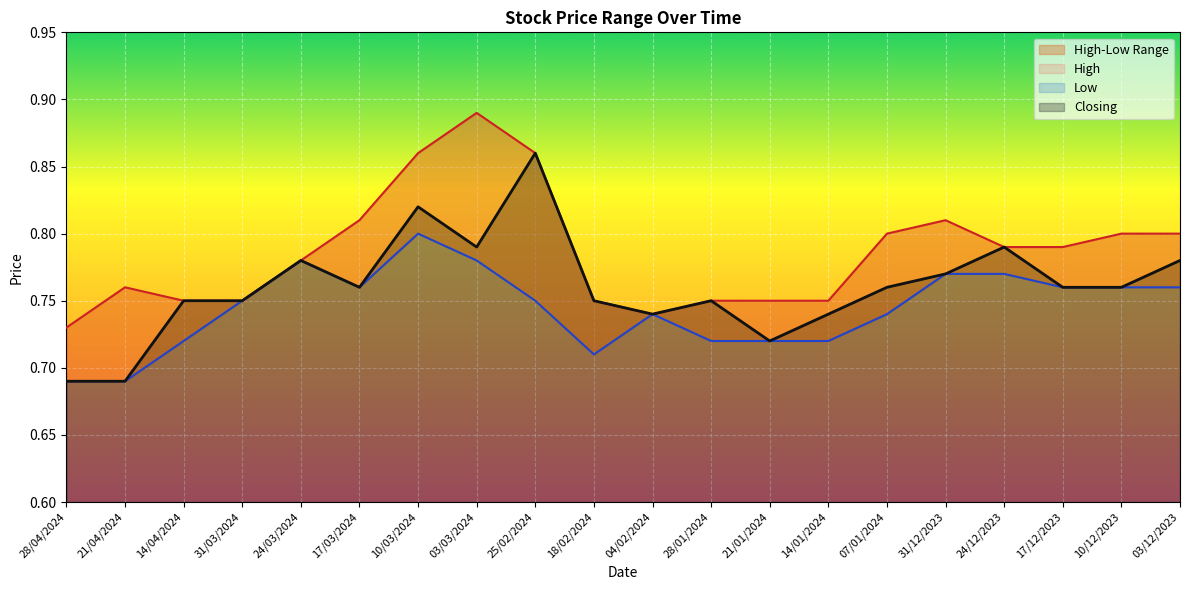

At how many categories does at least one series exceed 0?

20